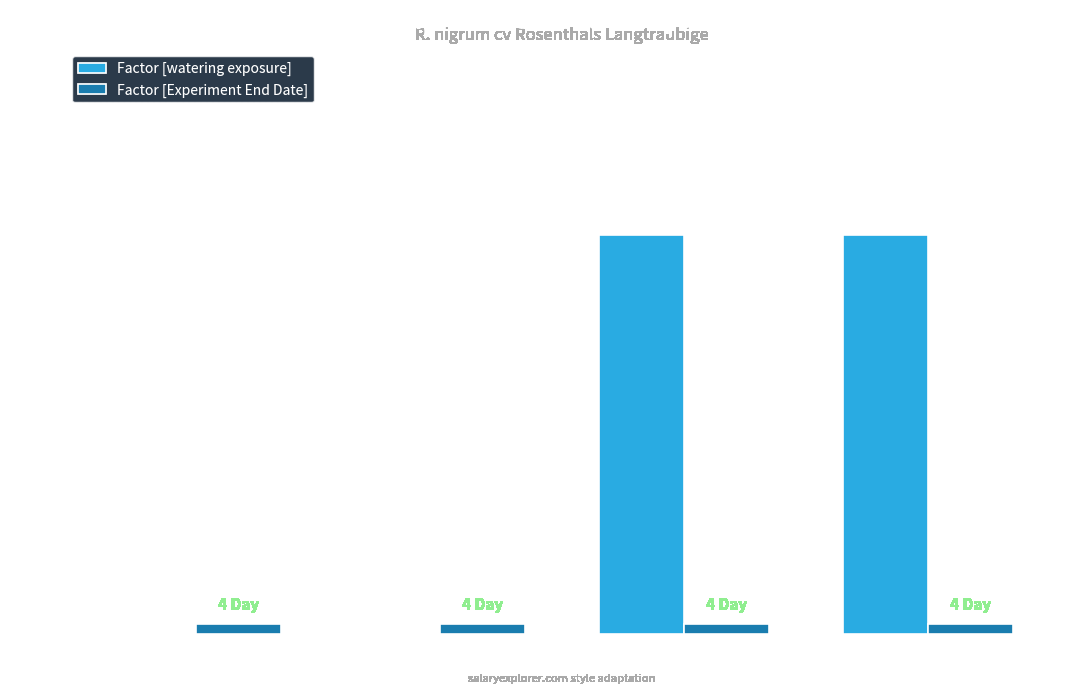

Is it true that Factor [watering exposure] equals 150 at root/control?

True